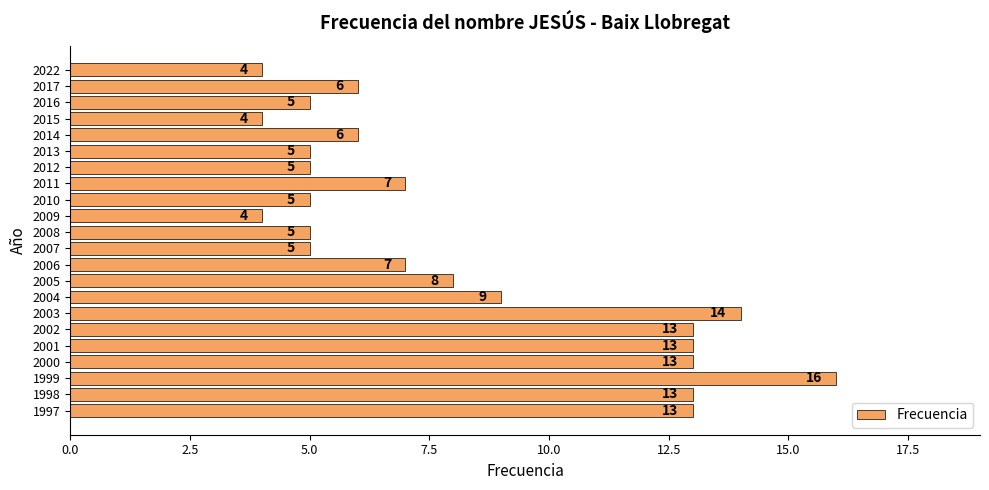

Reading bottom to top, extract all data points from this chart.

1997=13	1998=13	1999=16	2000=13	2001=13	2002=13	2003=14	2004=9	2005=8	2006=7	2007=5	2008=5	2009=4	2010=5	2011=7	2012=5	2013=5	2014=6	2015=4	2016=5	2017=6	2022=4